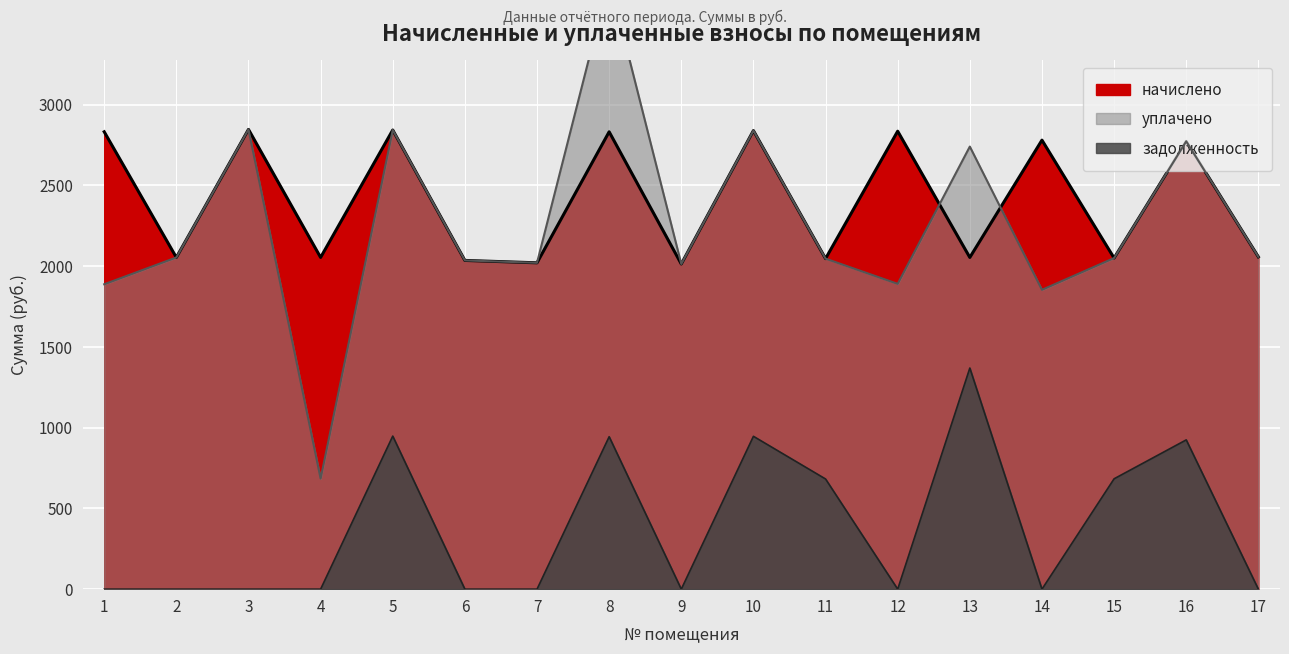

Between 1 and 12, which series saw the biggest shift?

начислено